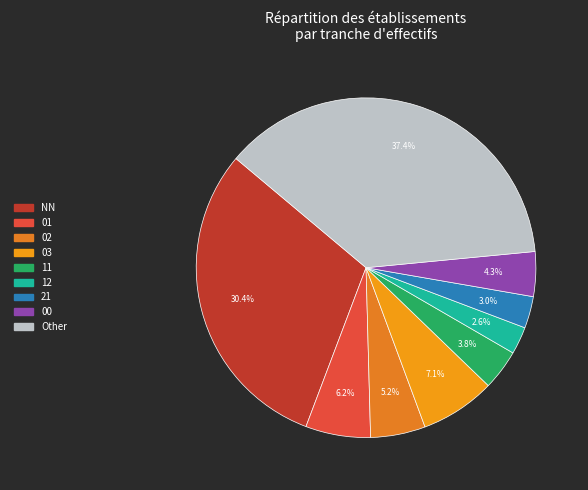

True or false: 11 accounts for 4% of the total.

True